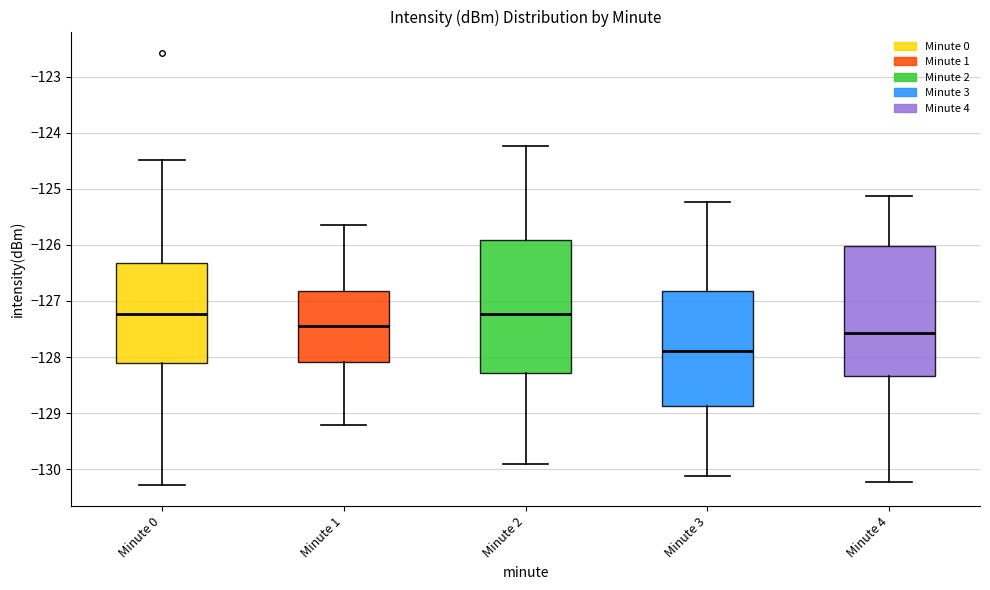

Where does the median line of the box for Minute 2 sit on the y-axis? The values are not printed on the chart, so give them approximately, as read against the axis.

-127.2